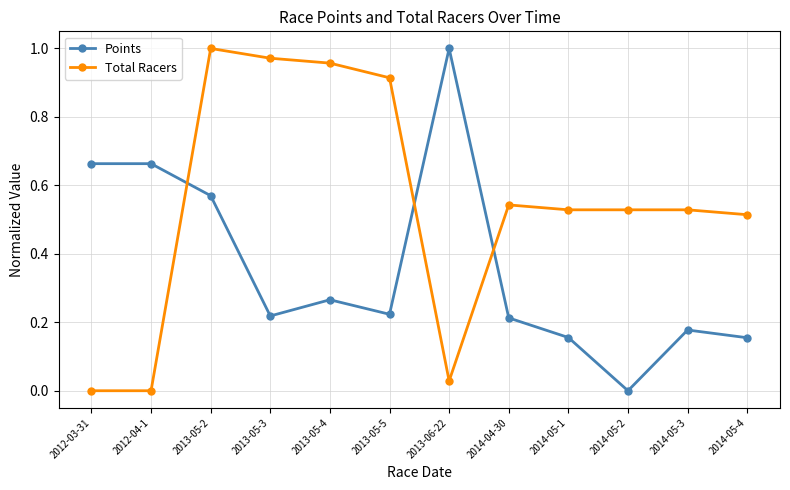

How many times do Points and Total Racers cross each other?

3